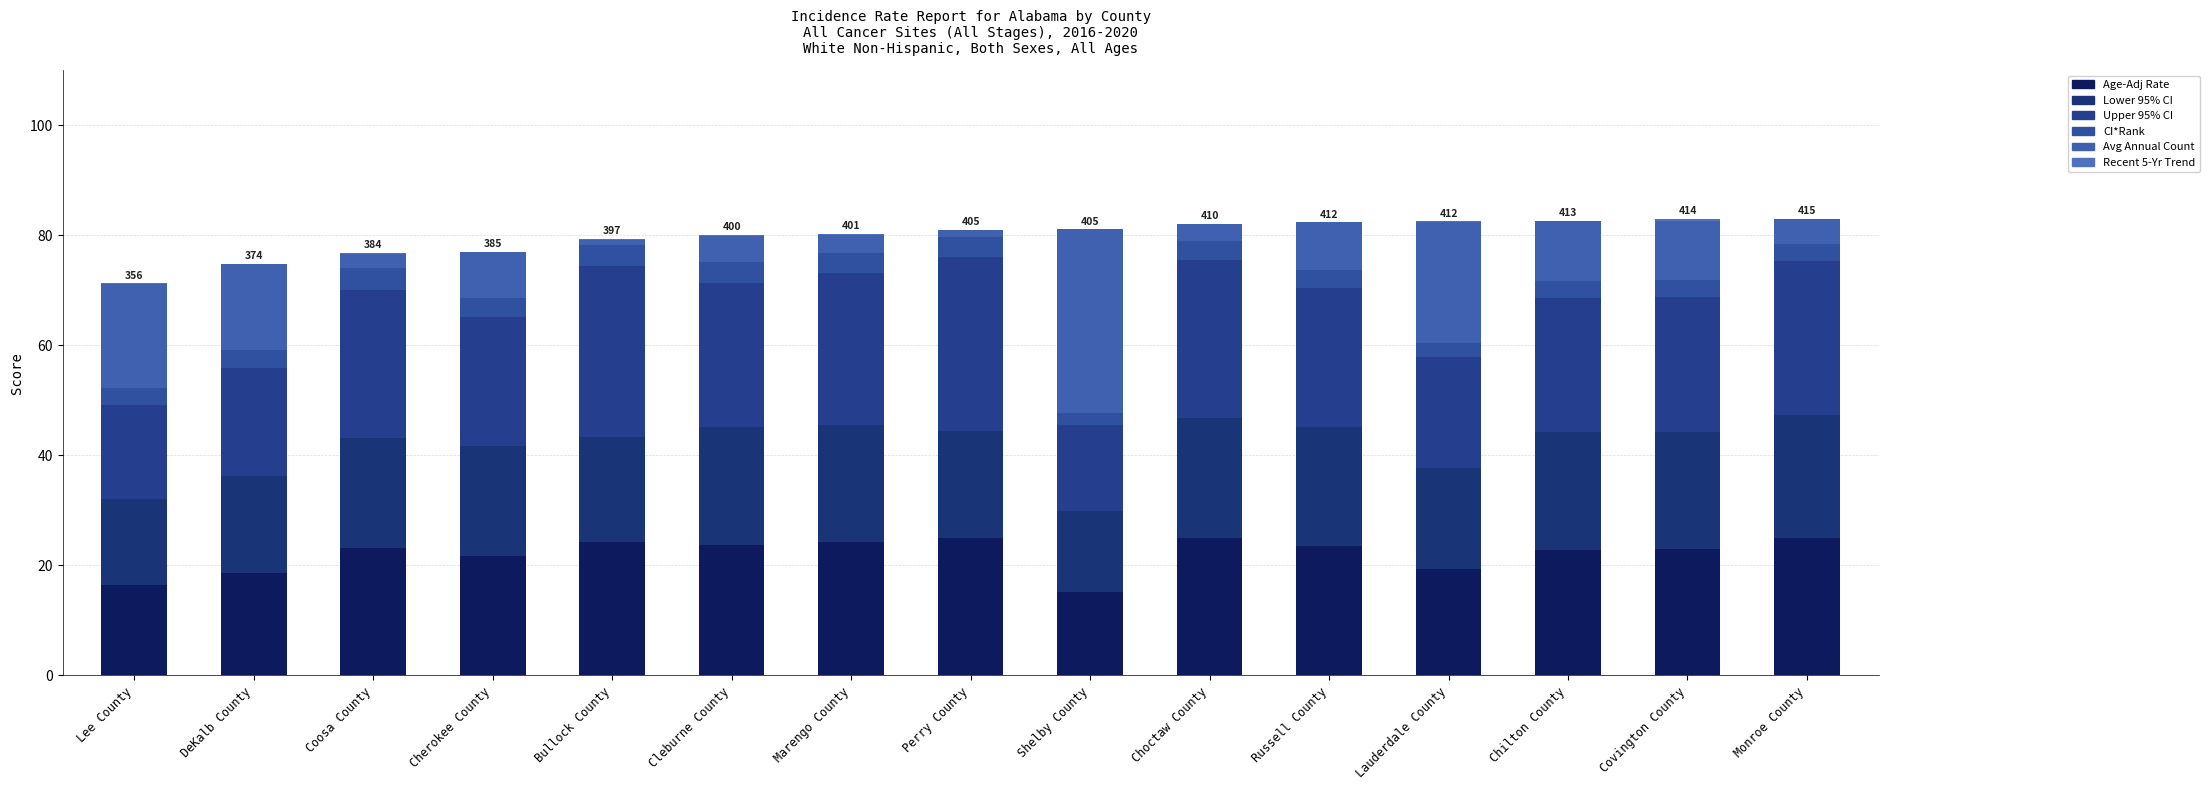

What is the label of the 2nd bar from the left?

DeKalb County